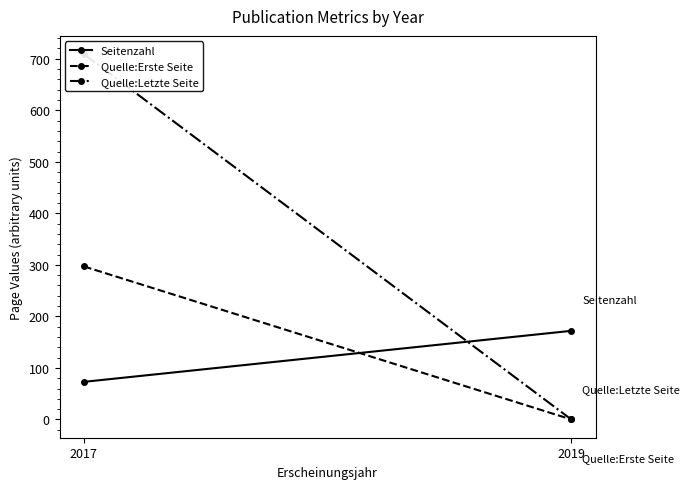

Rank the categories by Seitenzahl value from lowest to highest.

2017, 2019